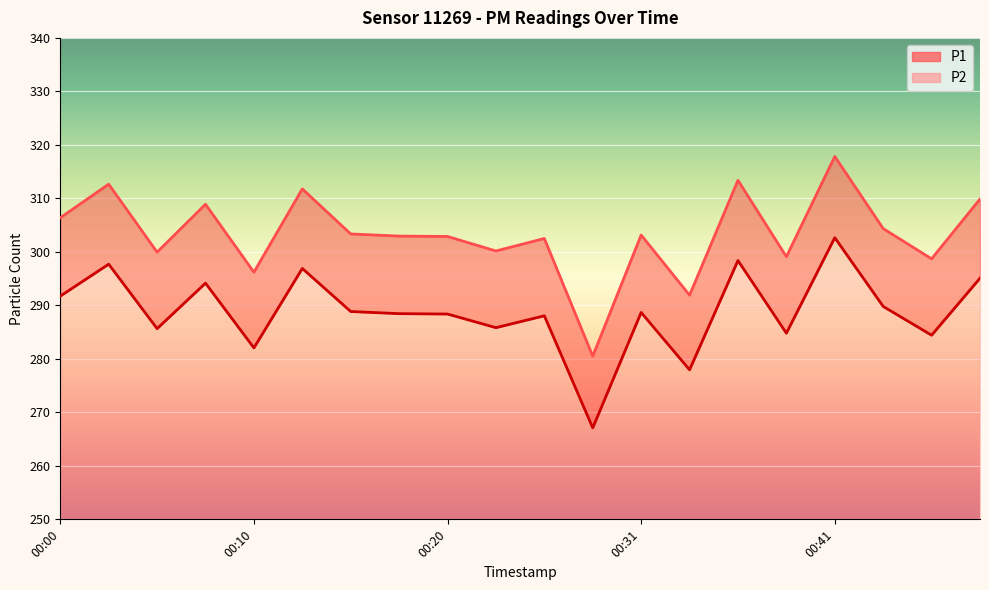

What is the minimum value for P2?

17.1